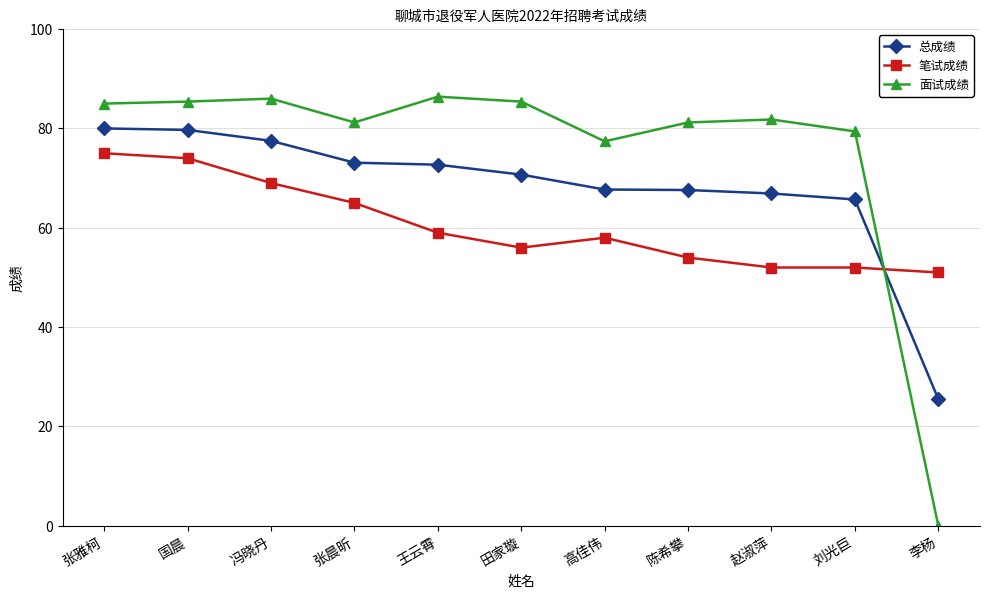

At how many categories does at least one series exceed 13?

11